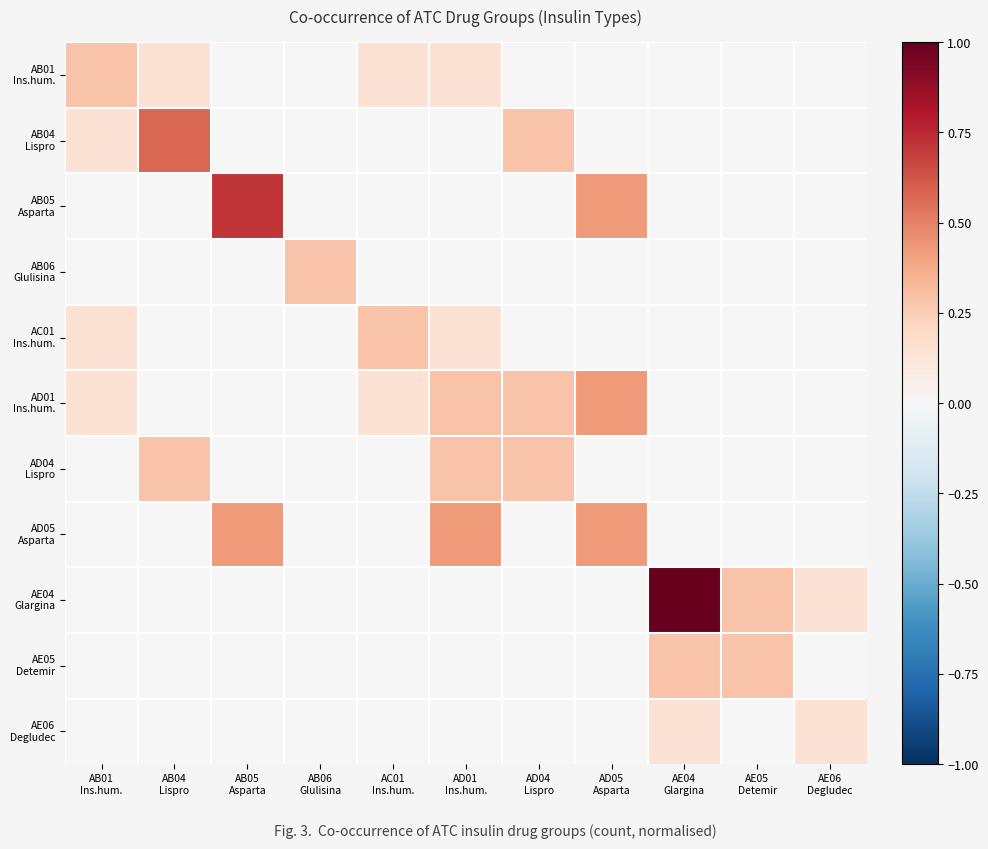

Which series has the largest total across all categories?

AE04 Glargina